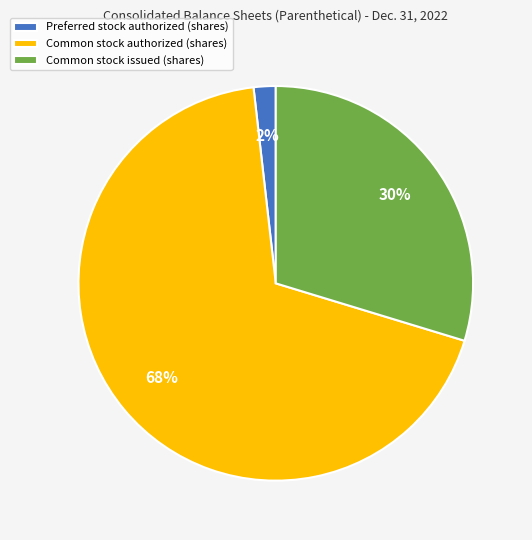

Is it true that Common stock authorized (shares) is 78% of the pie?

False